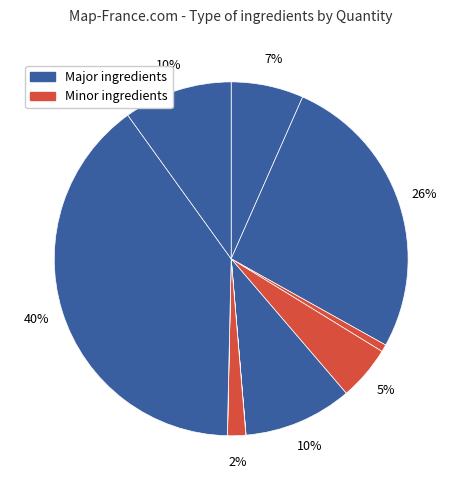

Is there any slice that represents more than half of the pie?

No